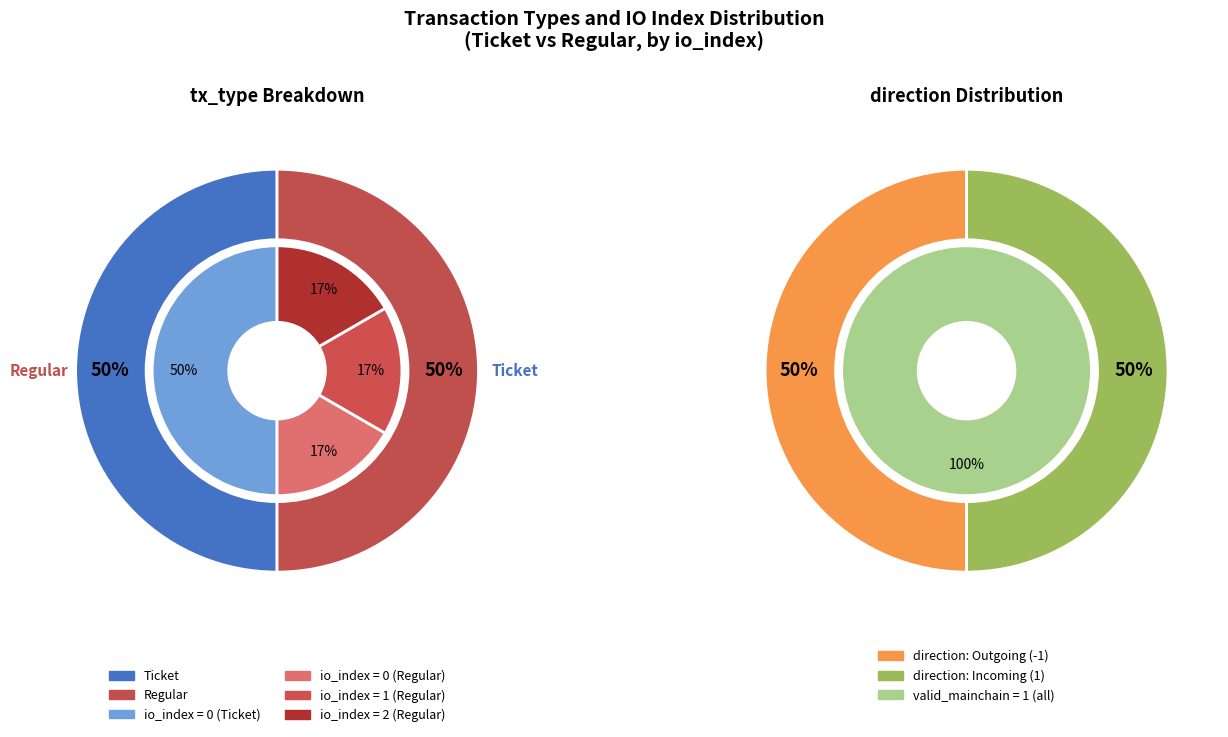

Which series has the largest range (max minus min)?

Regular